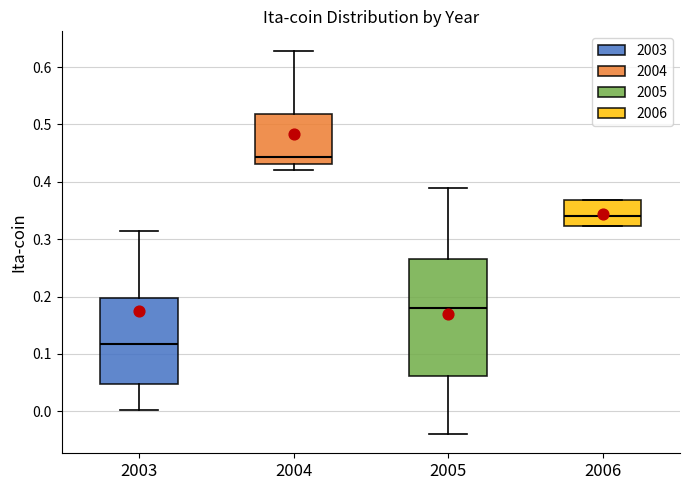

Comparing the boxes themselves (not the whiskers), which one is the tallest?

2005